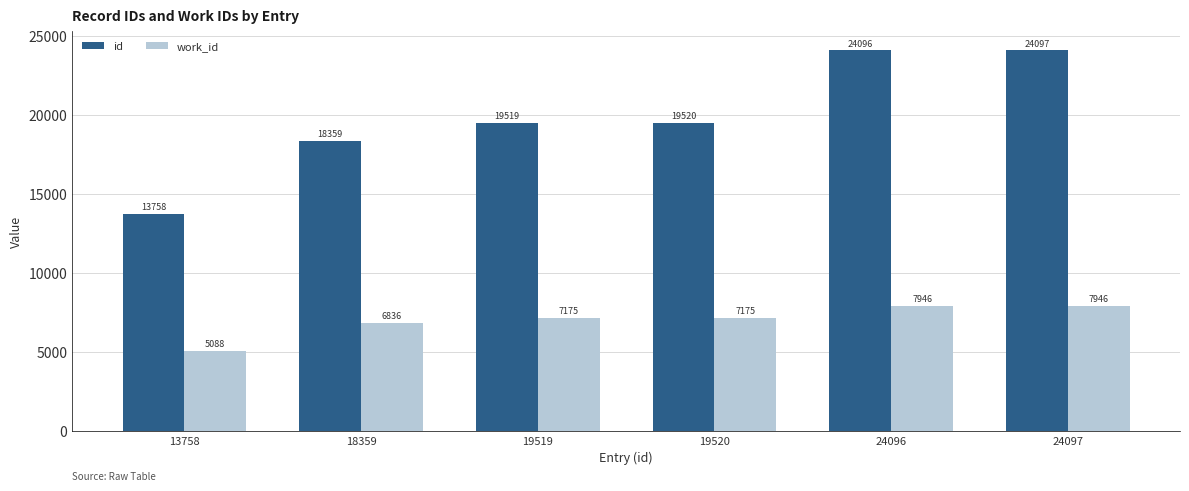

Are the bars horizontal?

No